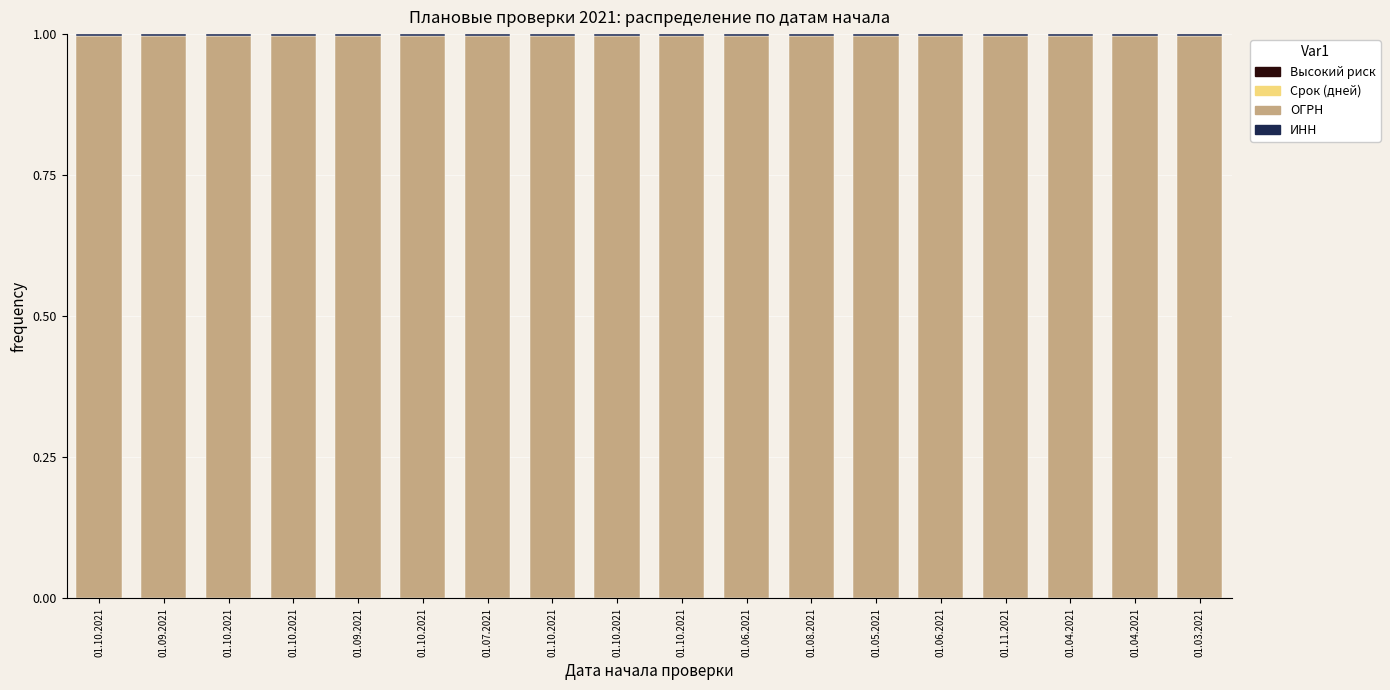

Is it true that ОГРН equals 1.0 at 01.04.2021?

True